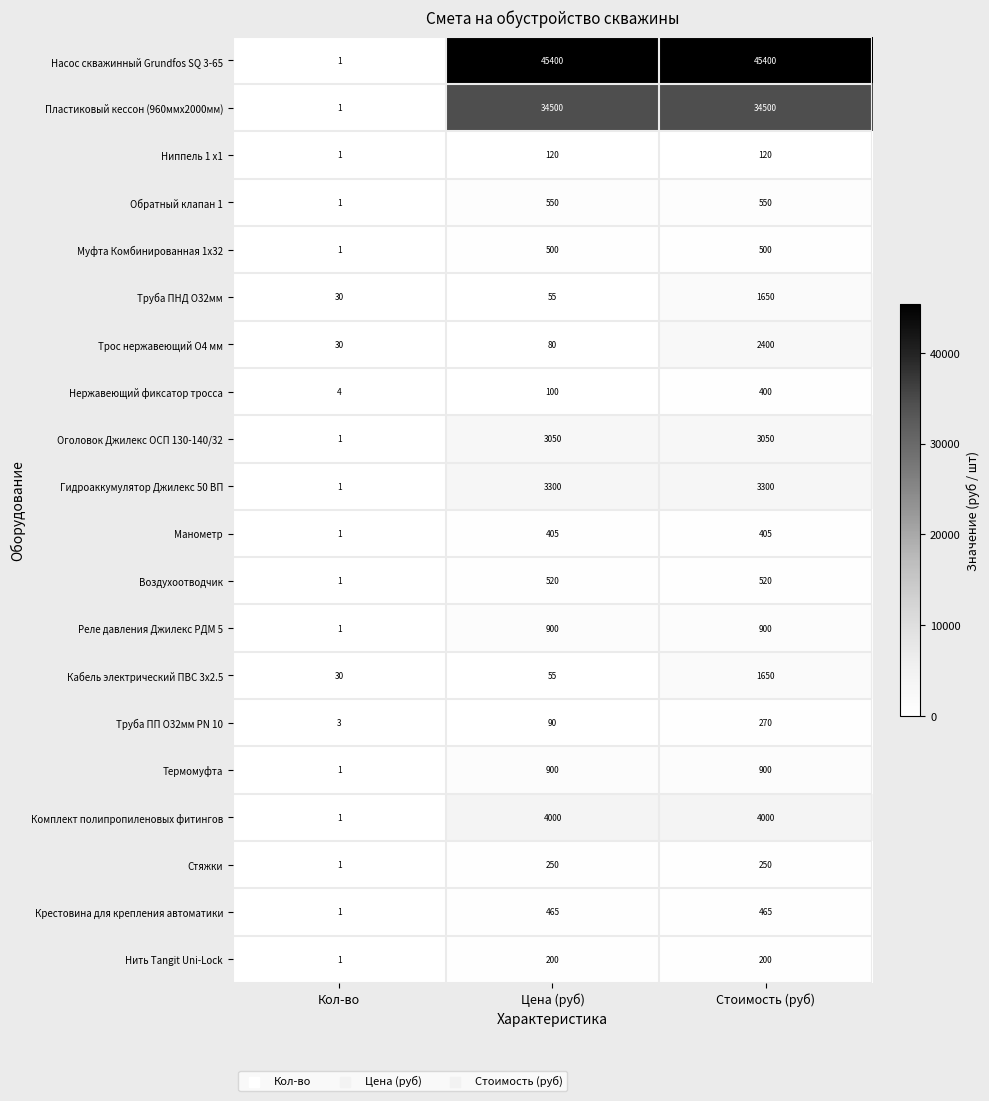

Which series changed the most between Кол-во and Цена (руб)?

Насос скважинный Grundfos SQ 3-65